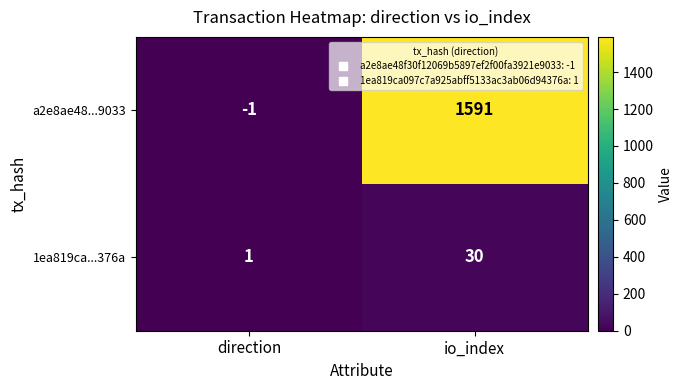

At which category does the chart reach its minimum across all series?

direction